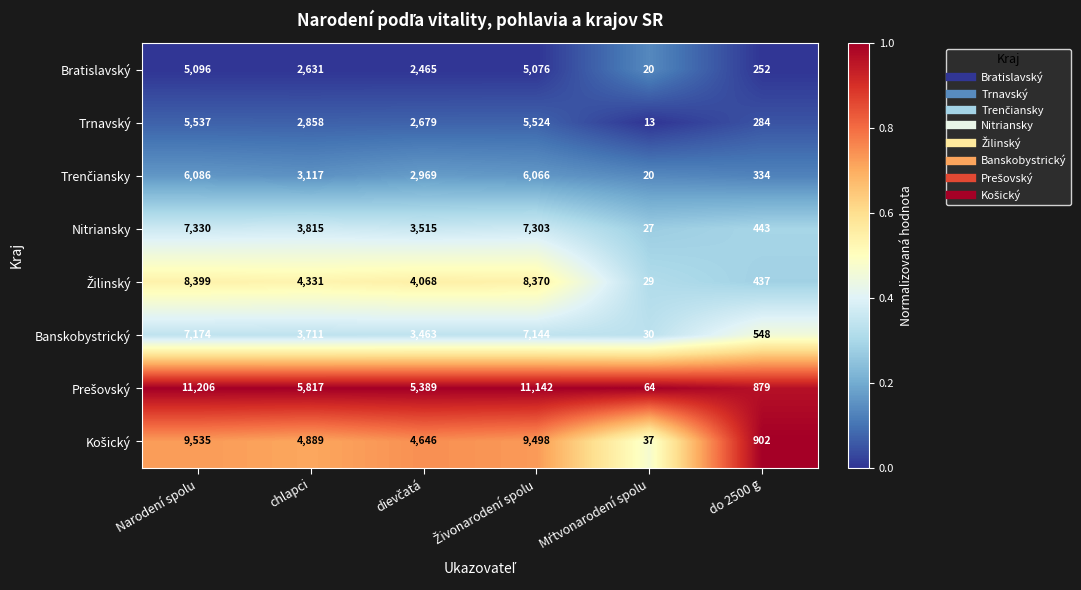

What is the total value across all series at chlapci?

31169